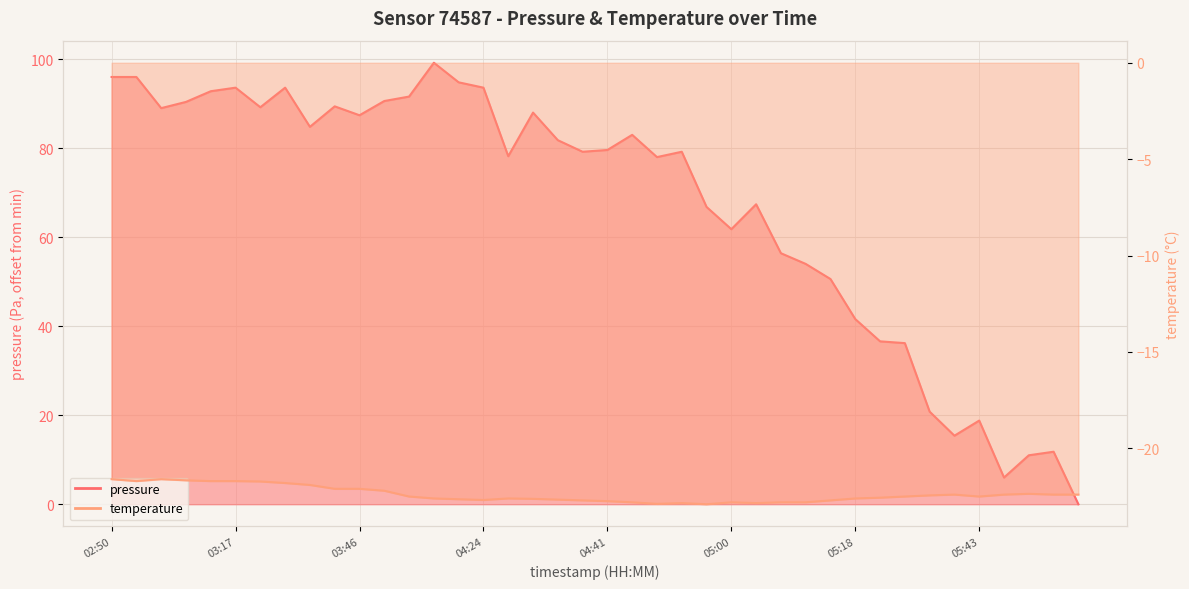

Which series has the largest total across all categories?

pressure